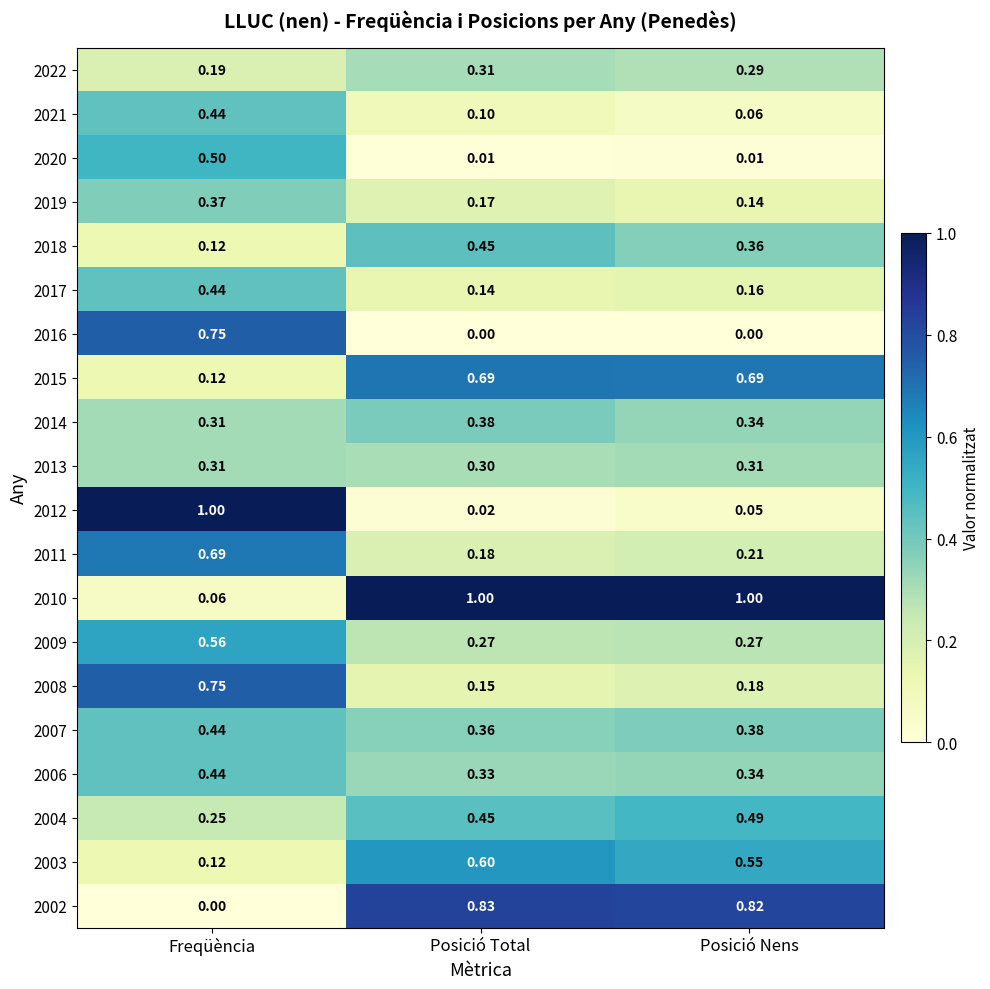

Is the value of 2007 at Posició Nens greater than the value of 2011 at Freqüència?

No